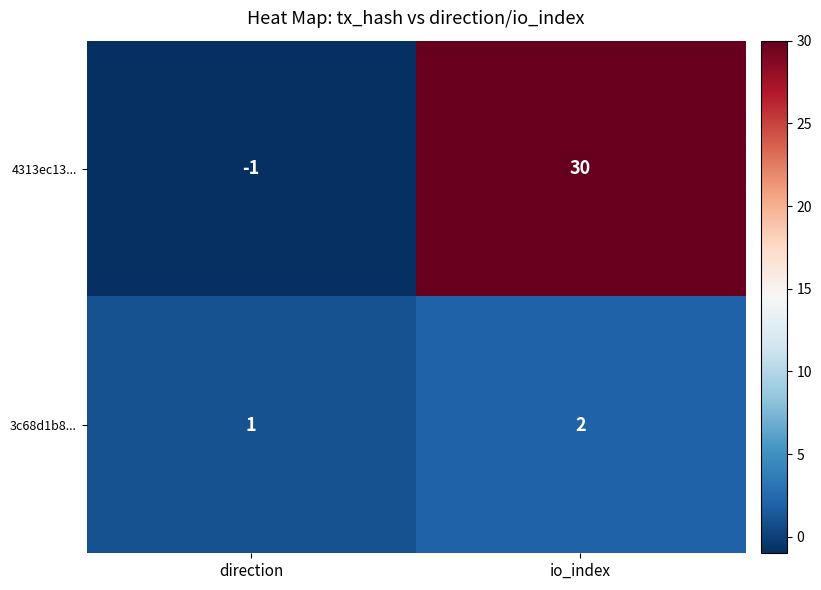

Rank the series by their maximum value, from lowest to highest.

3c68d1b8..., 4313ec13...